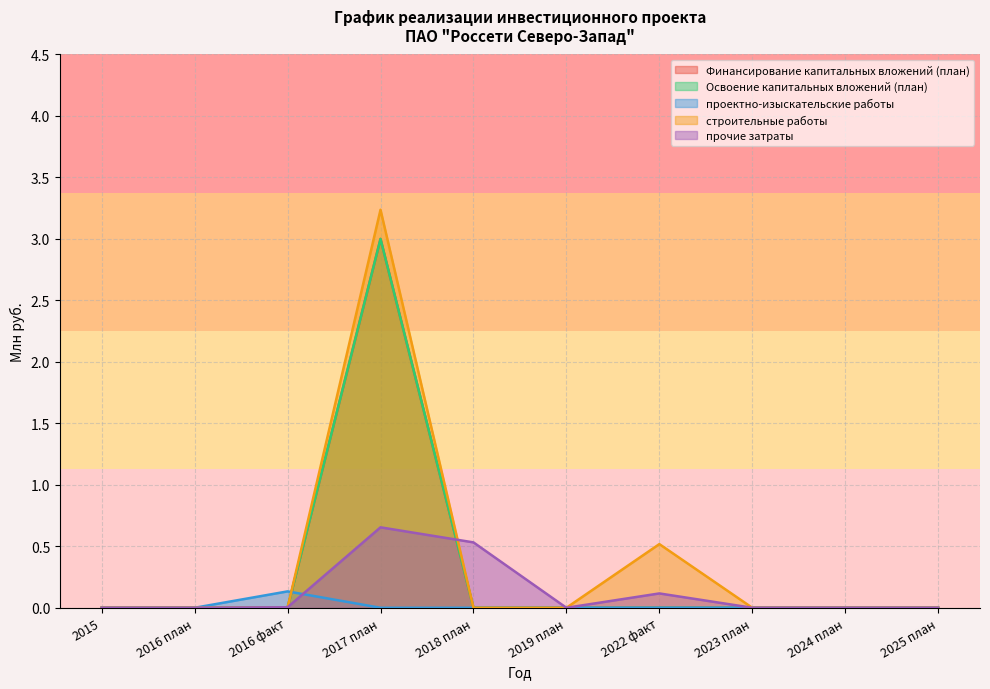

True or false: строительные работы and Финансирование капитальных вложений (план) intersect in this chart.

False